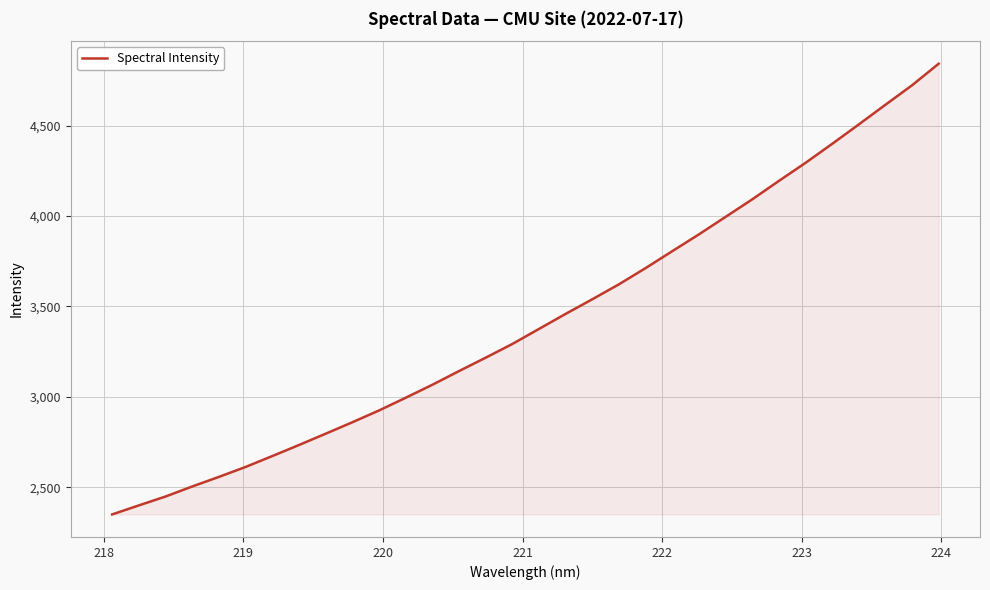

What is the smallest value displayed?

2349.3